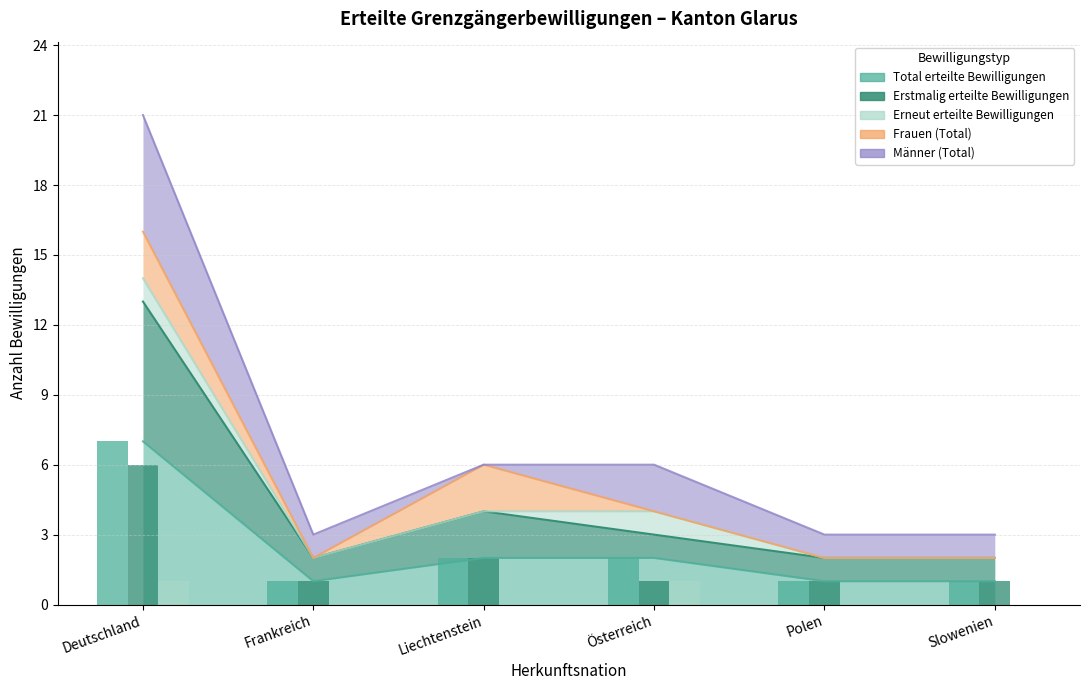

List the labels in order of Erneut erteilte Bewilligungen value, smallest first.

Frankreich, Liechtenstein, Polen, Slowenien, Deutschland, Österreich